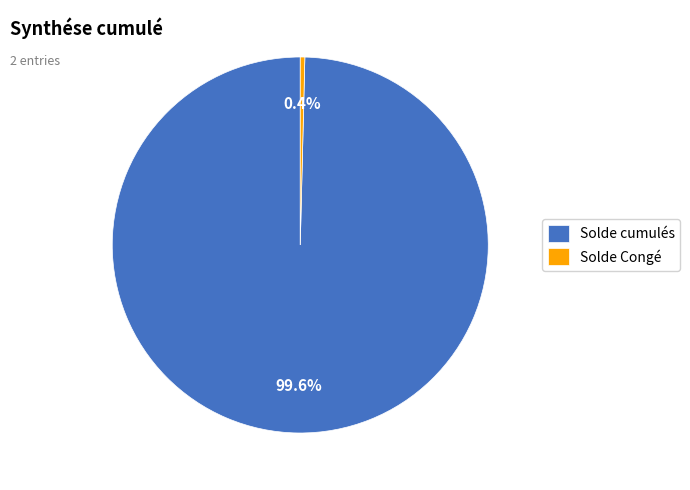

What is the largest slice in the pie chart?

Solde cumulés